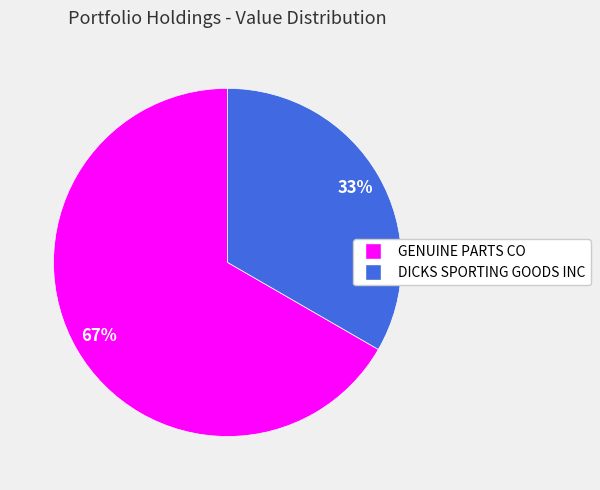

True or false: DICKS SPORTING GOODS INC accounts for 33% of the total.

True